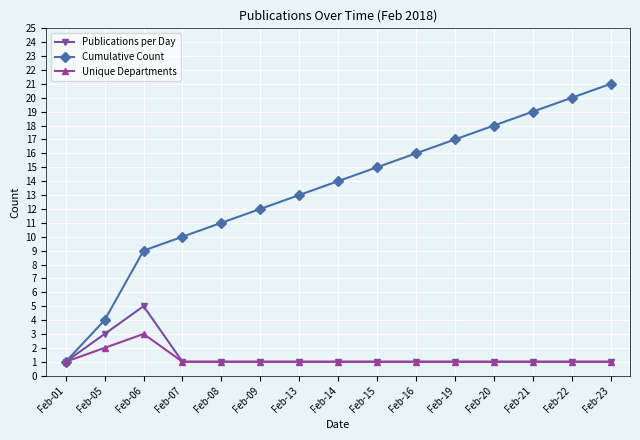

Which category has the highest value in the Cumulative Count series?

Feb-23